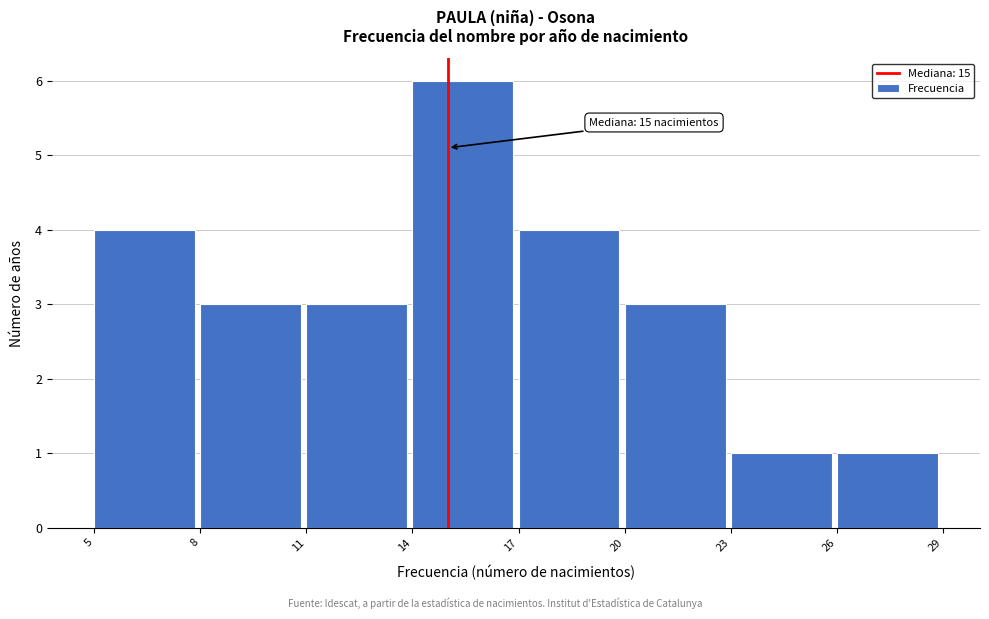

Which range on the x-axis has the tallest bar?

14 to 17